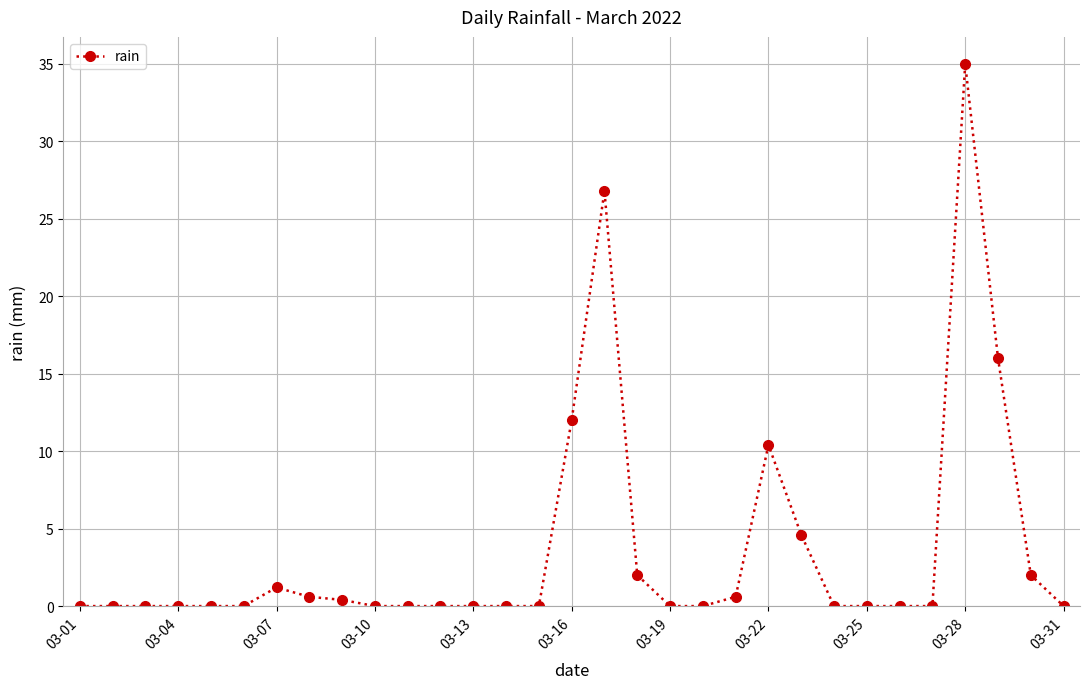

Is this an area chart (filled region under the line)?

No